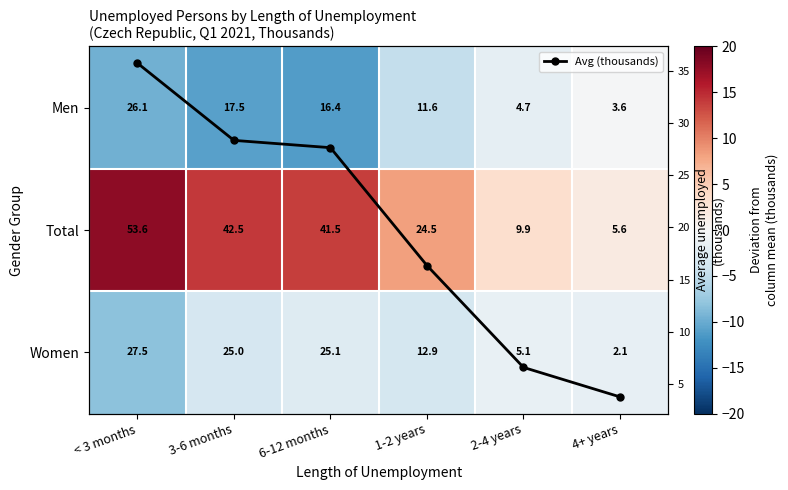

The Total series shows 3.8 at 3-6 months. True or false?

False